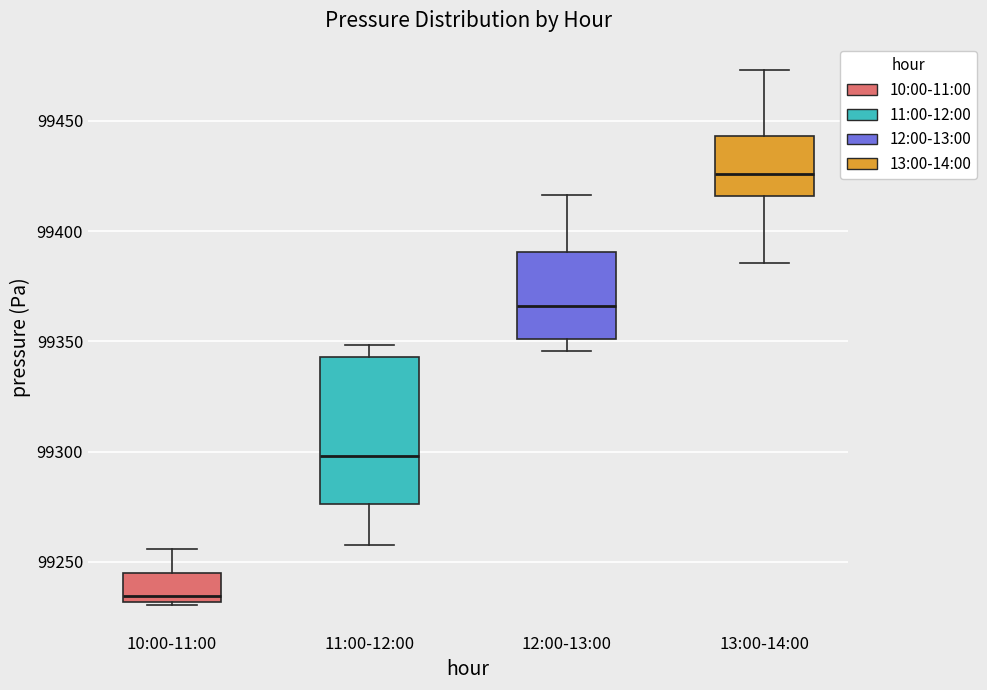

Which box is the tallest, from its lower edge to its upper edge?

11:00-12:00